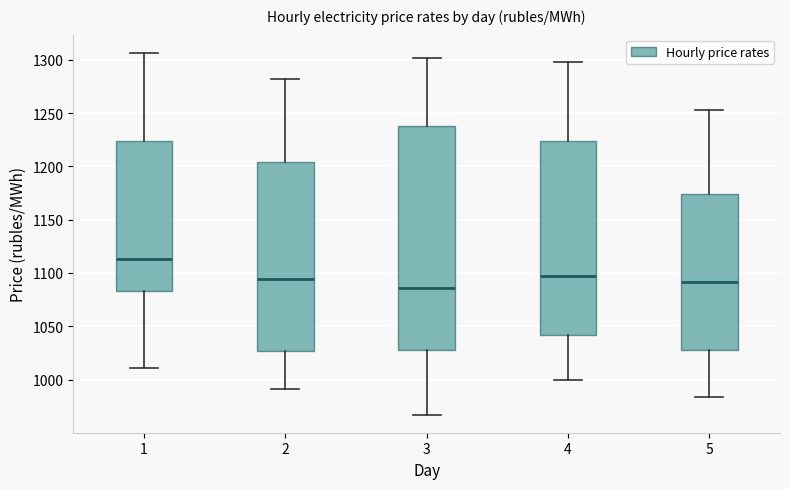

Reading left to right, transcribe this box plot: for each box, give where its median line is, the range the box spans, and where its two whiskers end, as read against the y-axis. The values are not printed on the chart, so give them approximately, as read against the axis.

1: median 1115, box 1085 to 1225, whiskers 1010 to 1305
2: median 1095, box 1025 to 1205, whiskers 990 to 1280
3: median 1085, box 1025 to 1235, whiskers 965 to 1300
4: median 1095, box 1040 to 1225, whiskers 1000 to 1295
5: median 1090, box 1025 to 1175, whiskers 985 to 1255